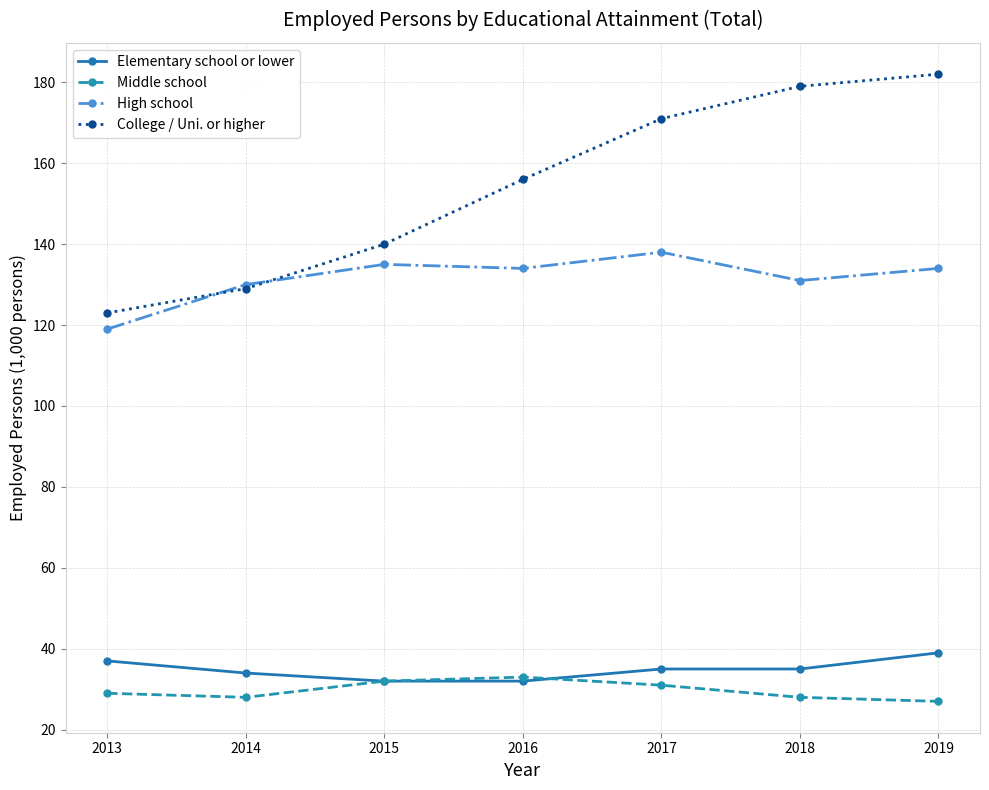

Read the College / Uni. or higher value at 2016.

156